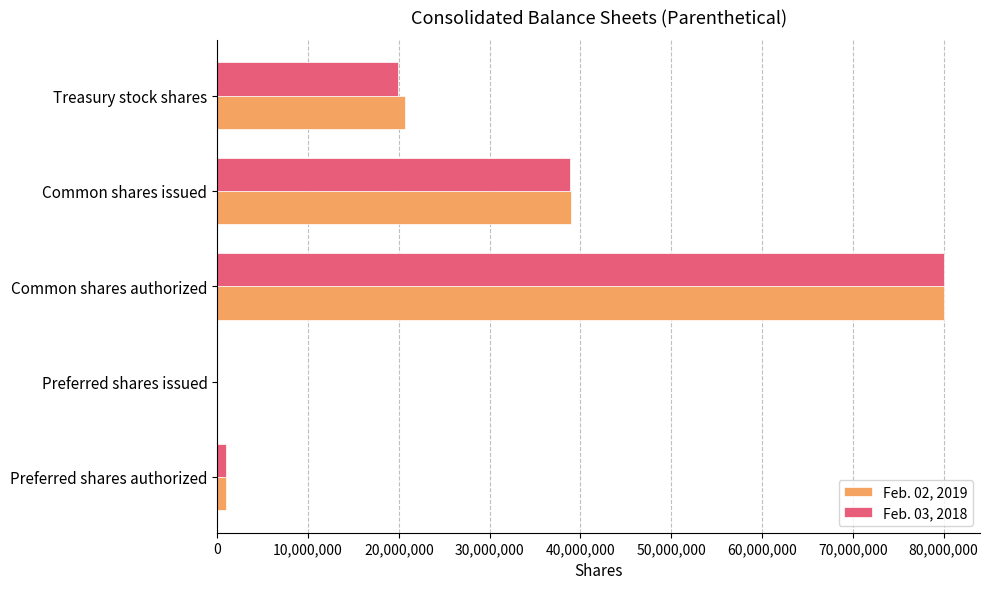

The value of Feb. 02, 2019 at Preferred shares issued is 0. True or false?

True